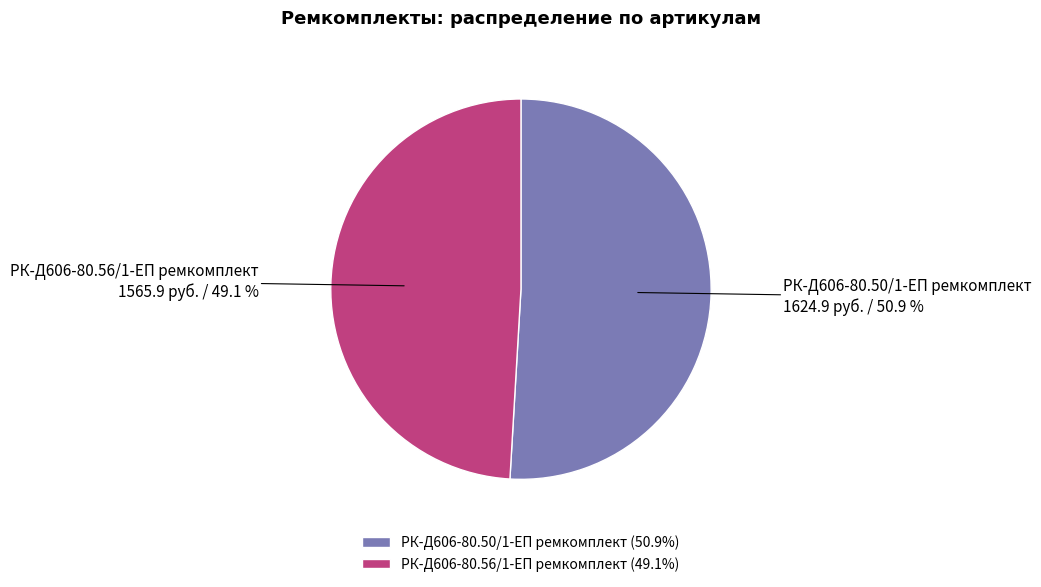

Rank the categories by value from lowest to highest.

РК-Д606-80.56/1-ЕП ремкомплект, РК-Д606-80.50/1-ЕП ремкомплект